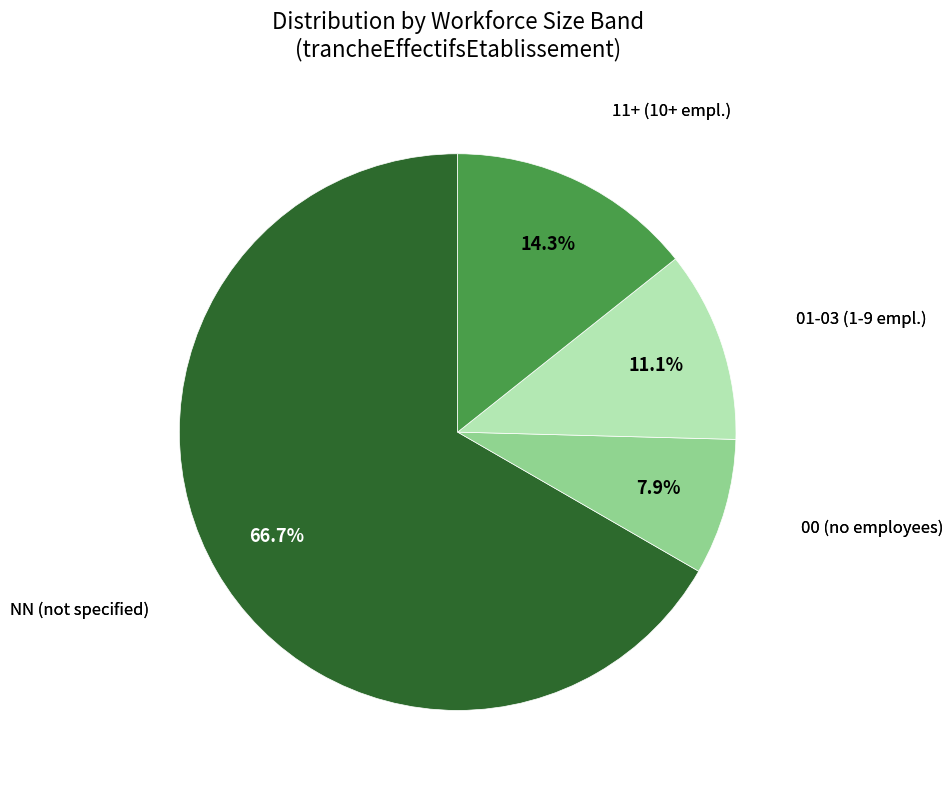

Is there a majority slice in this chart?

Yes